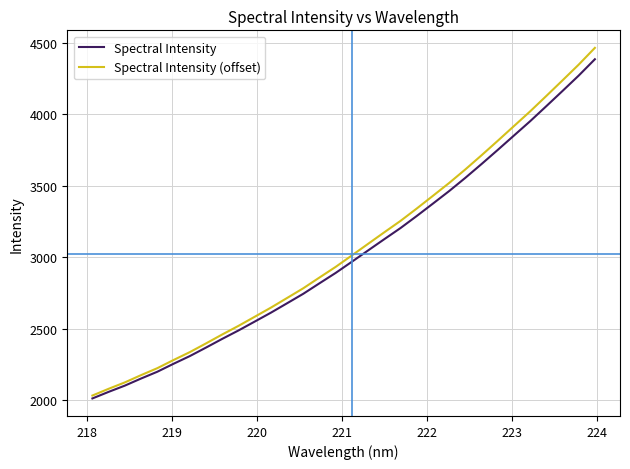

What is the greatest value displayed?

4465.1